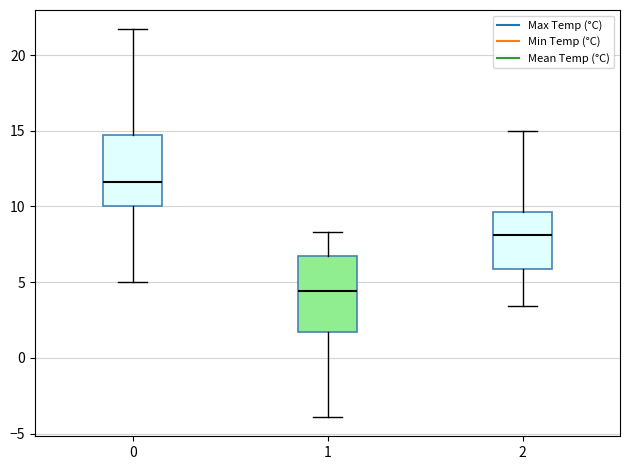

Which box has the highest median line?

0